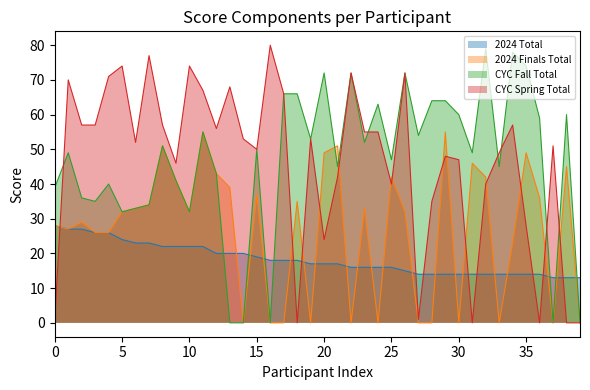

True or false: 2024 Total and 2024 Finals Total cross at least once.

True